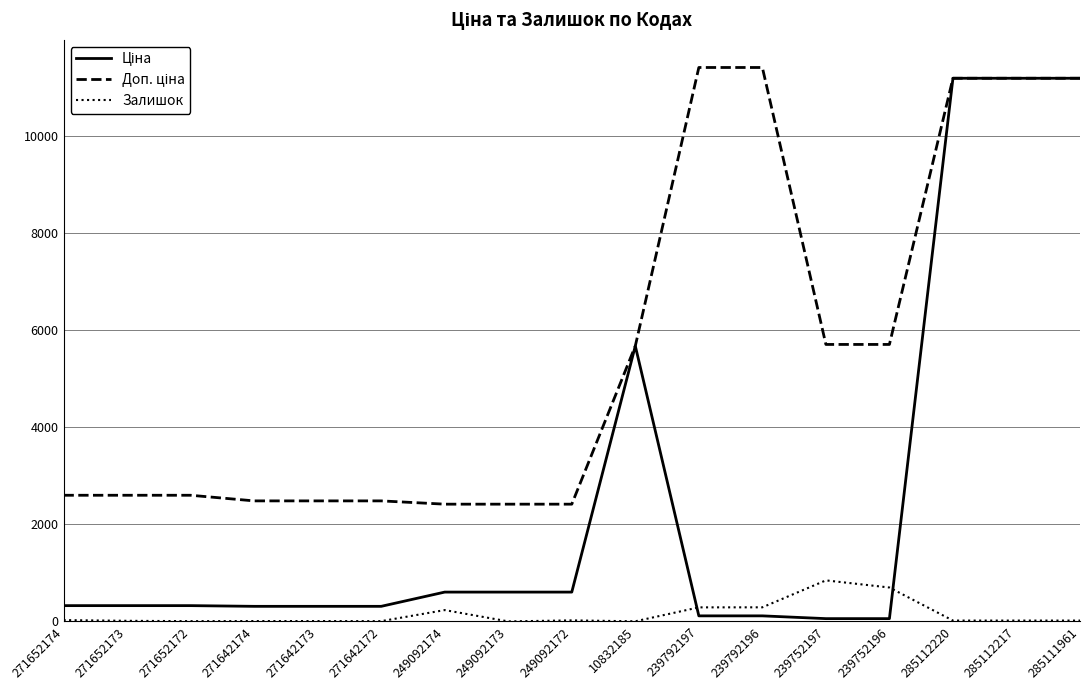

True or false: Залишок has a value of 7.0 at 271642174.

True